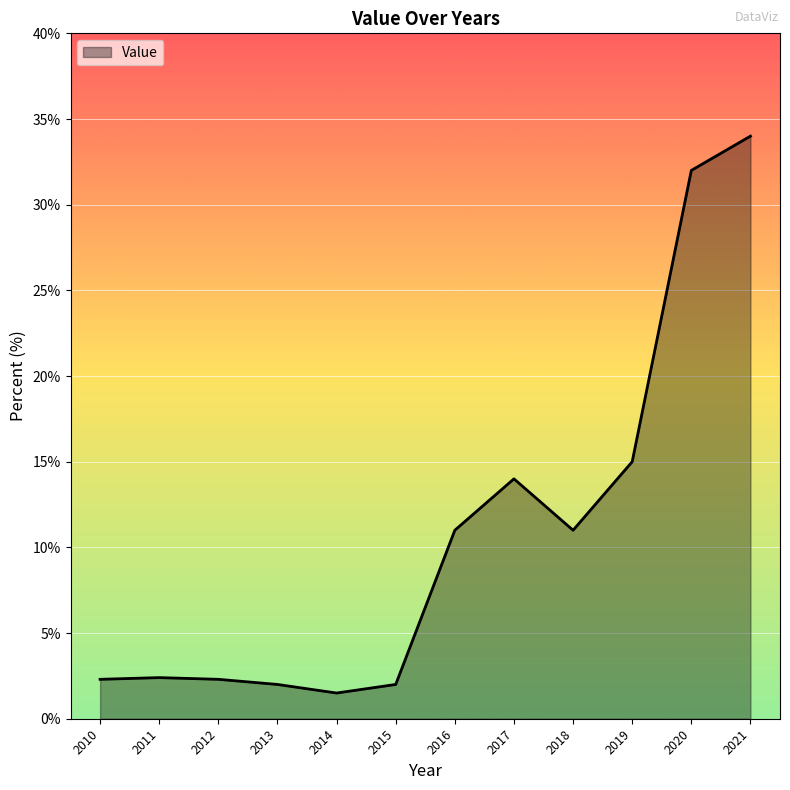

What is the smallest value displayed?

1.5